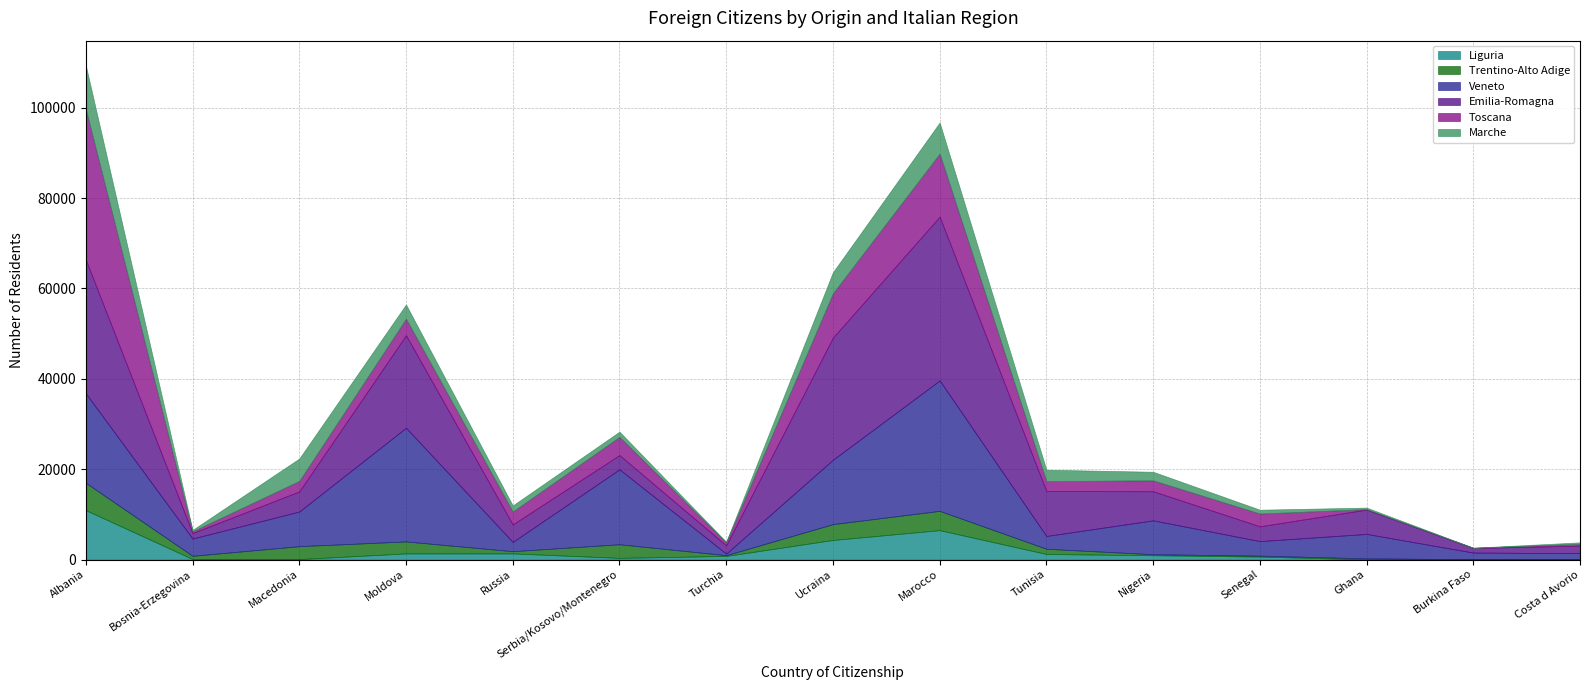

True or false: Veneto and Trentino-Alto Adige cross at least once.

False